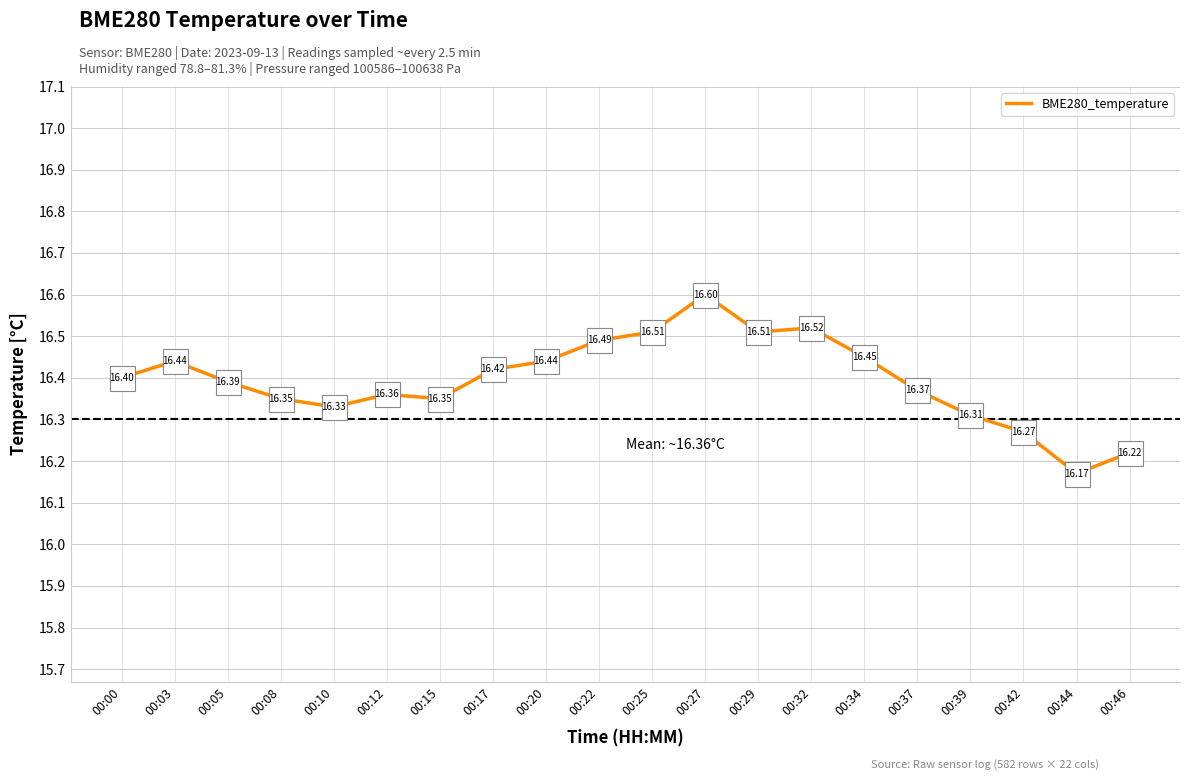

Approximately how many times larger is the value at 00:12 compared to 00:25?

1.0